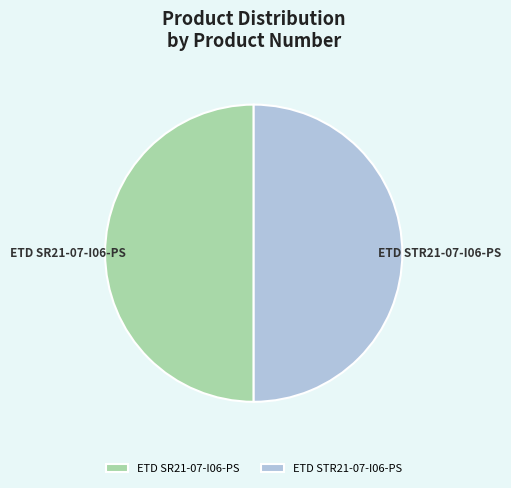

Combined, do ETD STR21-07-I06-PS and ETD SR21-07-I06-PS account for over 50%?

Yes